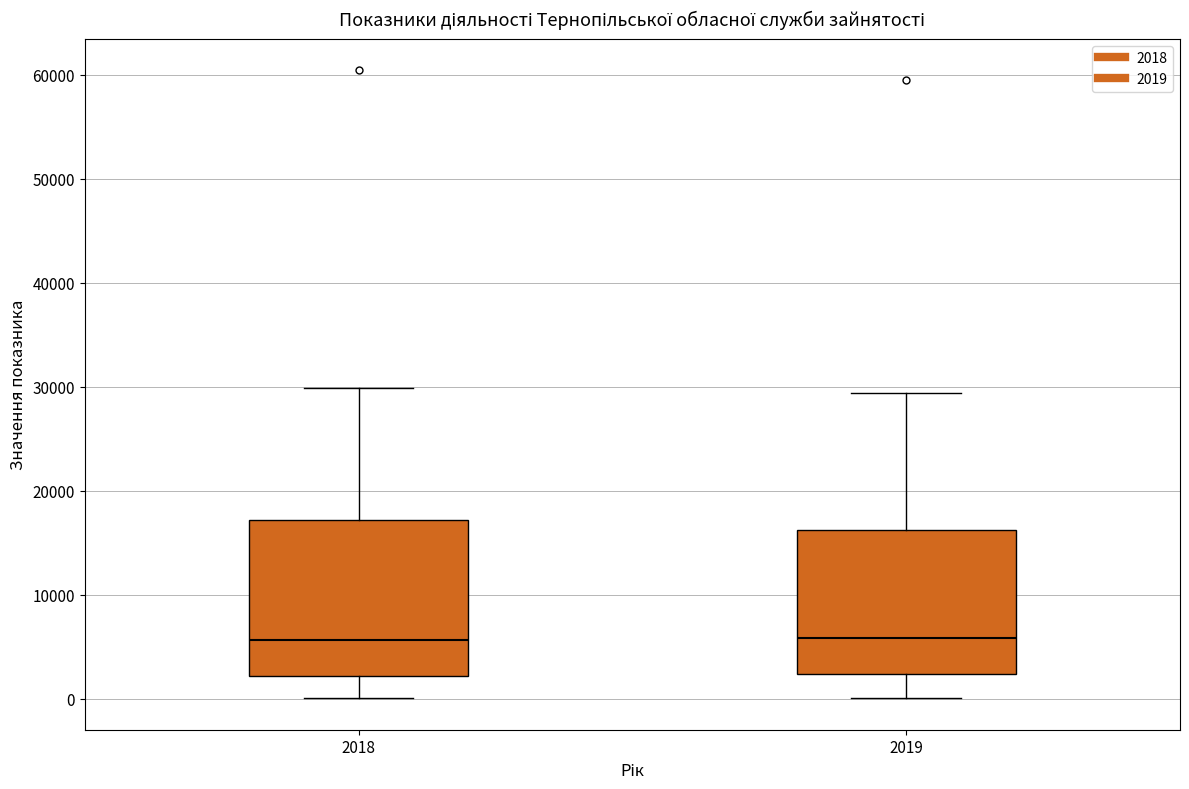

Comparing the boxes themselves (not the whiskers), which one is the tallest?

2018